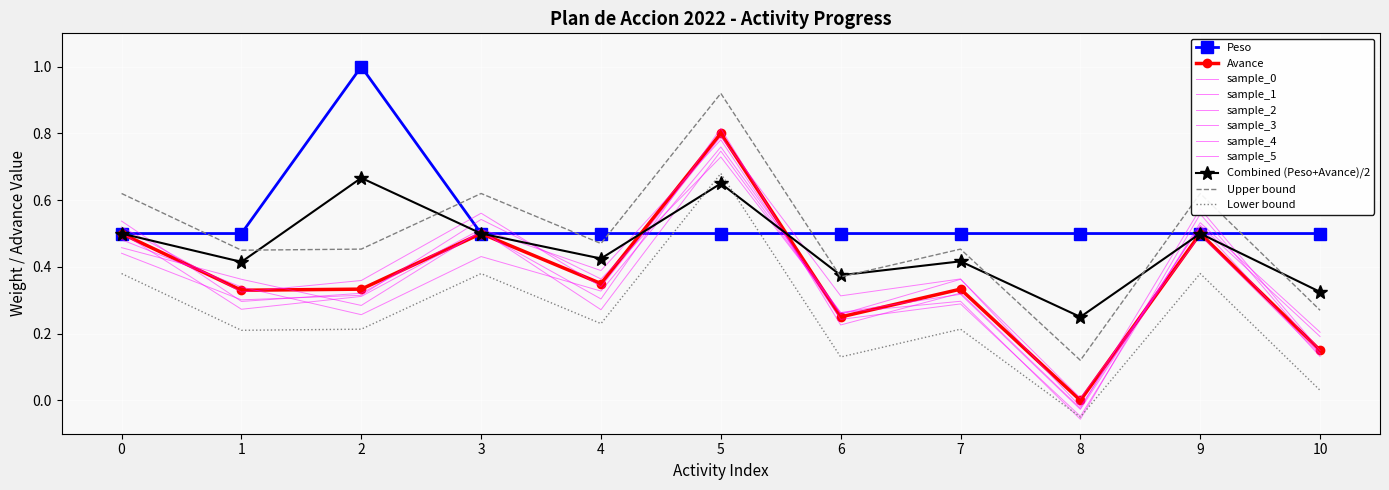

True or false: Peso has a value of 0.5 at 5.

True